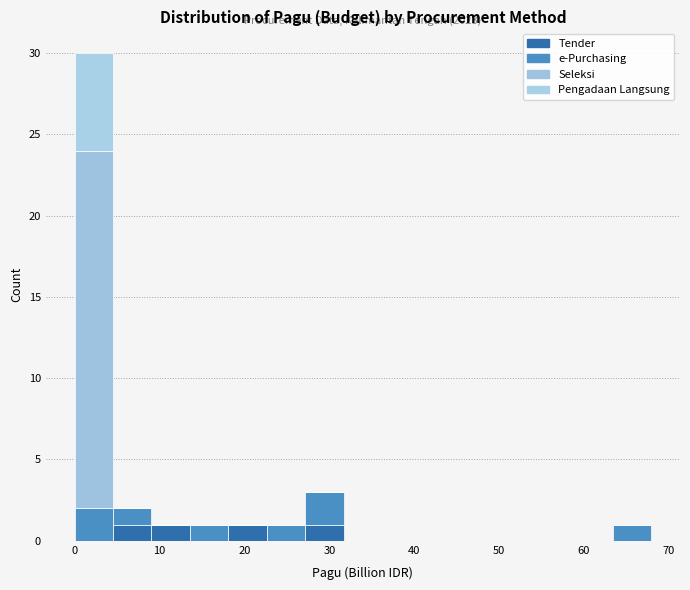

Which range on the x-axis has the tallest stacked bar (by total height)?

0 to 5